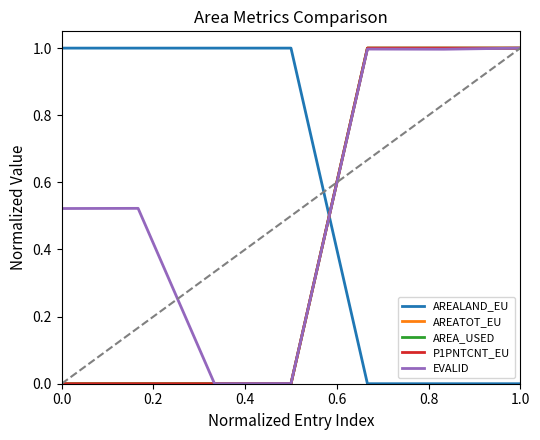

Does the chart have visible grid lines?

No